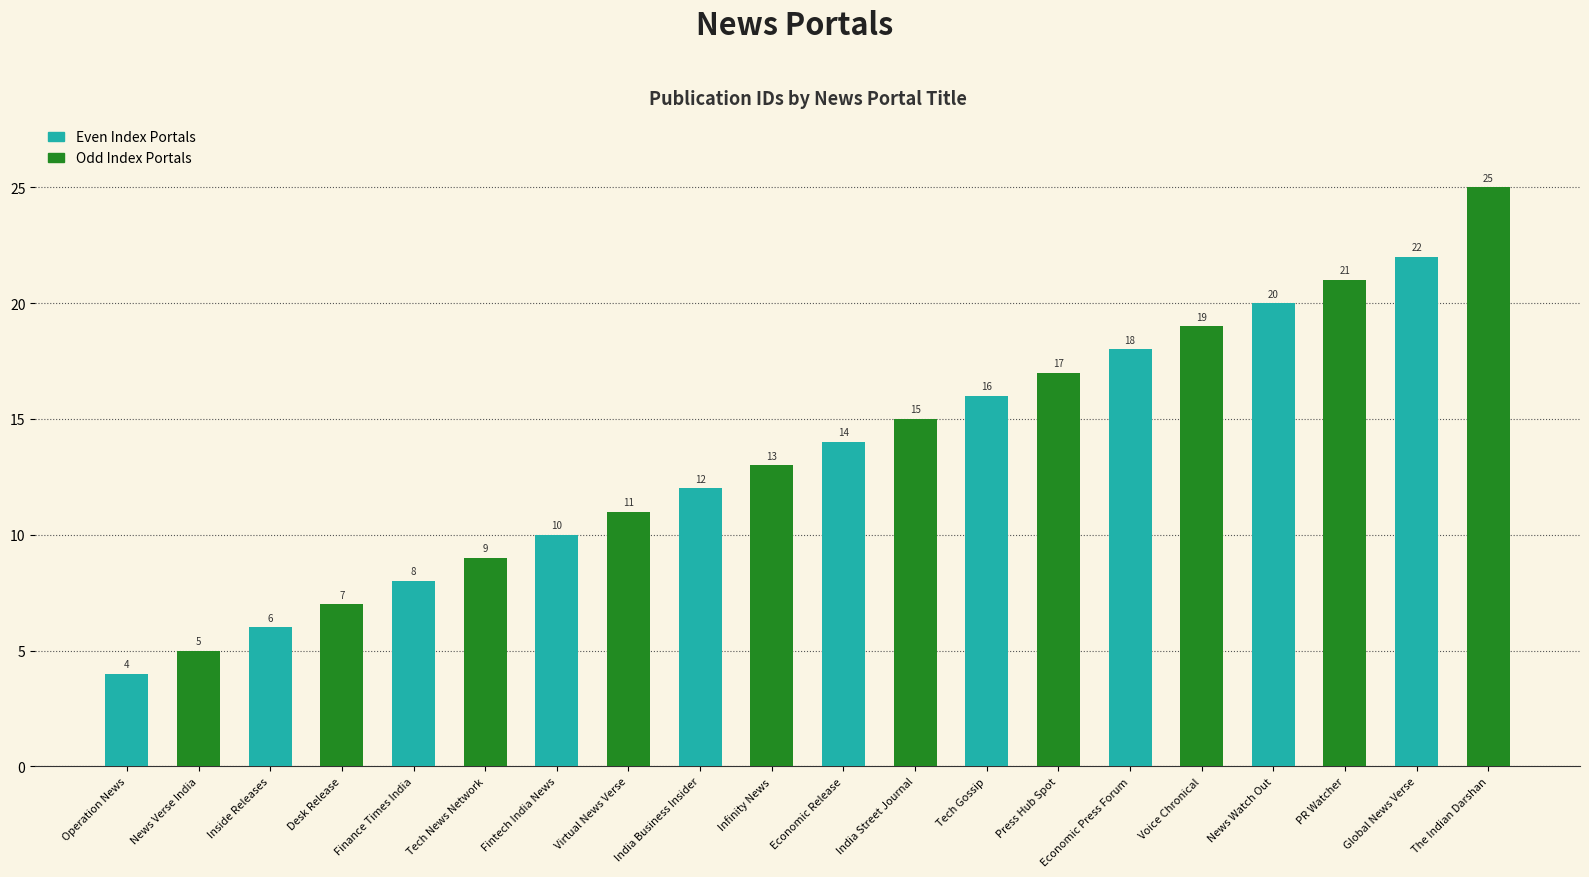

True or false: Even Index Portals has a value of 6 at Inside Releases.

True